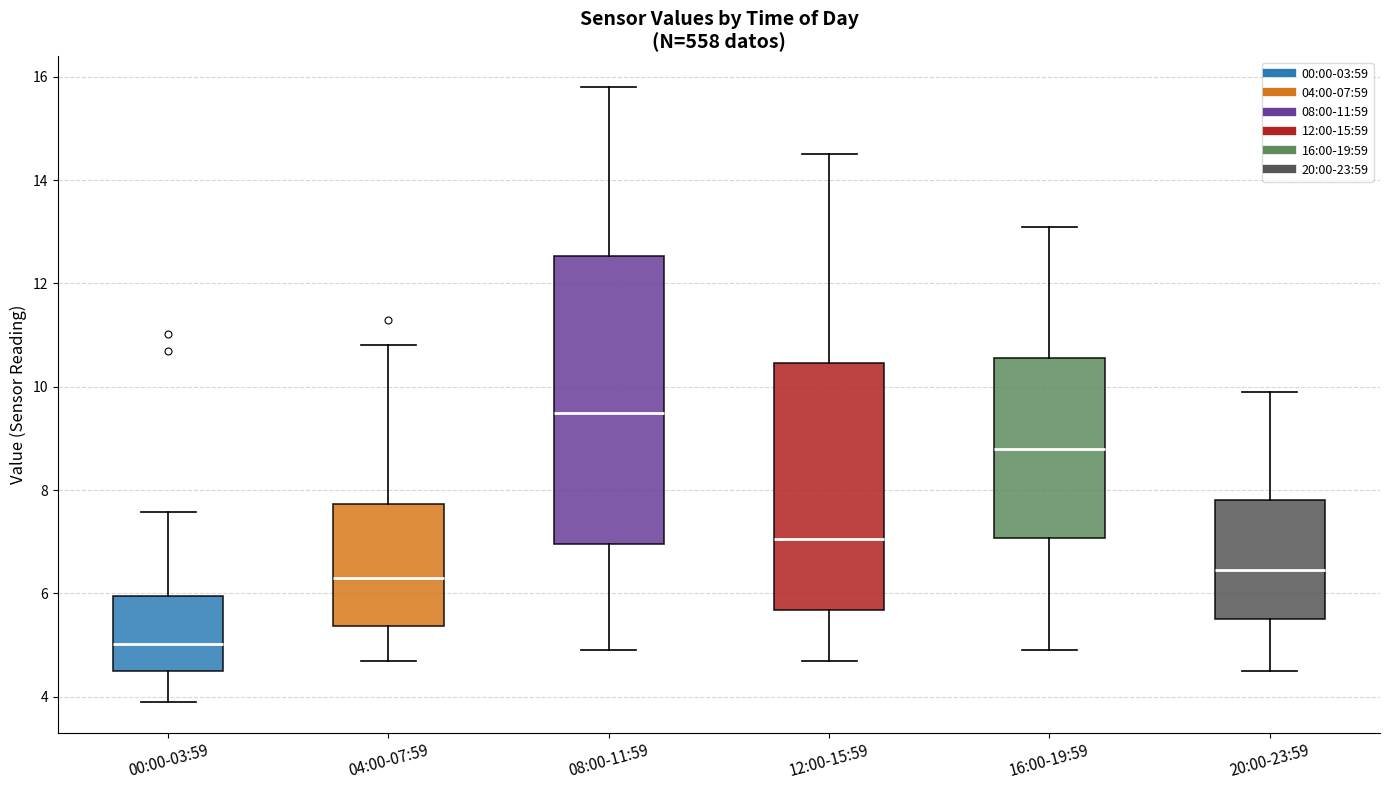

Reading left to right, read every box against the y-axis: the position of its median line, the range the box covers, and the ends of its whiskers. The values are not printed on the chart, so give them approximately, as read against the axis.

00:00-03:59: median 5.0, box 4.6 to 6.0, whiskers 4.0 to 7.6
04:00-07:59: median 6.4, box 5.4 to 7.8, whiskers 4.8 to 10.8
08:00-11:59: median 9.6, box 7.0 to 12.6, whiskers 5.0 to 15.8
12:00-15:59: median 7.0, box 5.6 to 10.4, whiskers 4.8 to 14.6
16:00-19:59: median 8.8, box 7.0 to 10.6, whiskers 5.0 to 13.2
20:00-23:59: median 6.4, box 5.6 to 7.8, whiskers 4.6 to 10.0